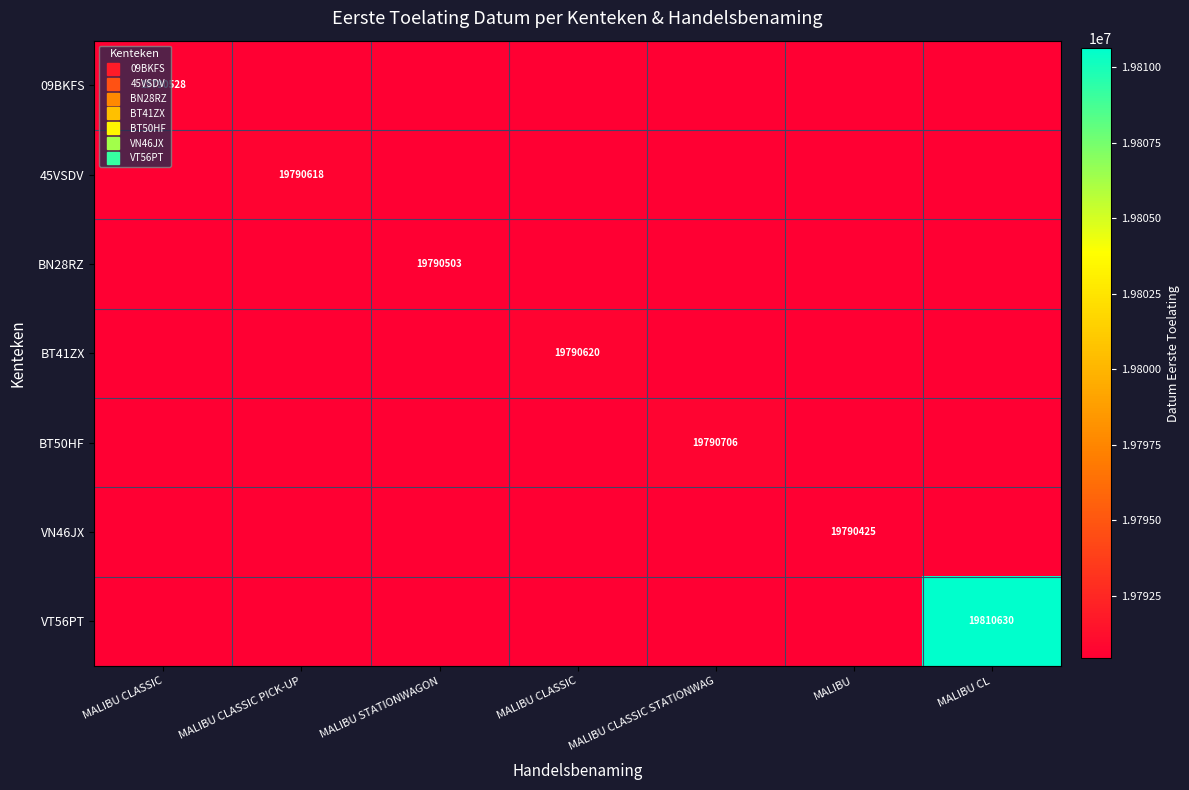

Is the value of VN46JX at MALIBU CLASSIC STATIONWAG greater than the value of VT56PT at MALIBU CLASSIC STATIONWAG?

No